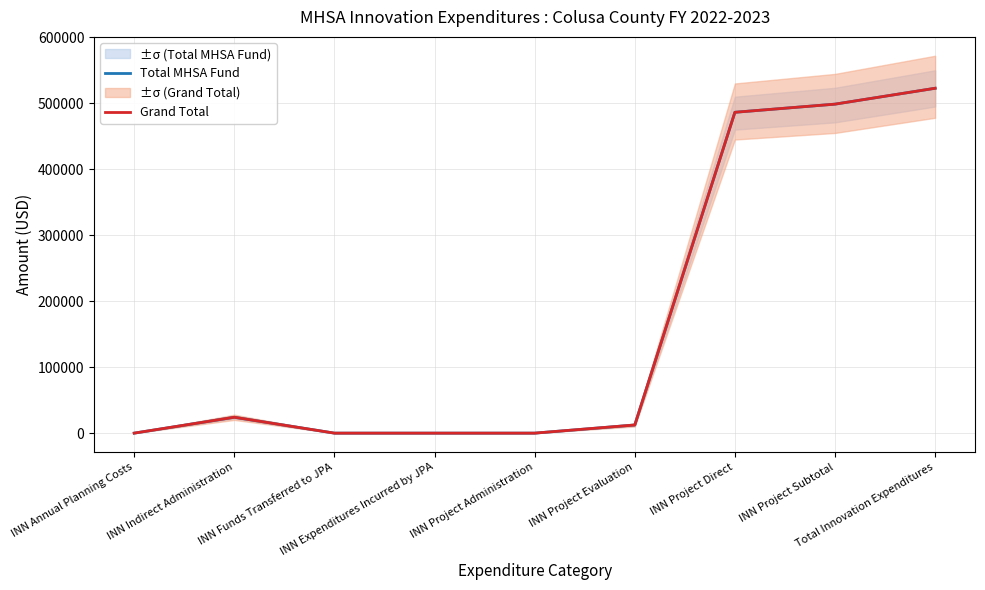

What is the label of the 4th point from the left?

INN Expenditures Incurred by JPA